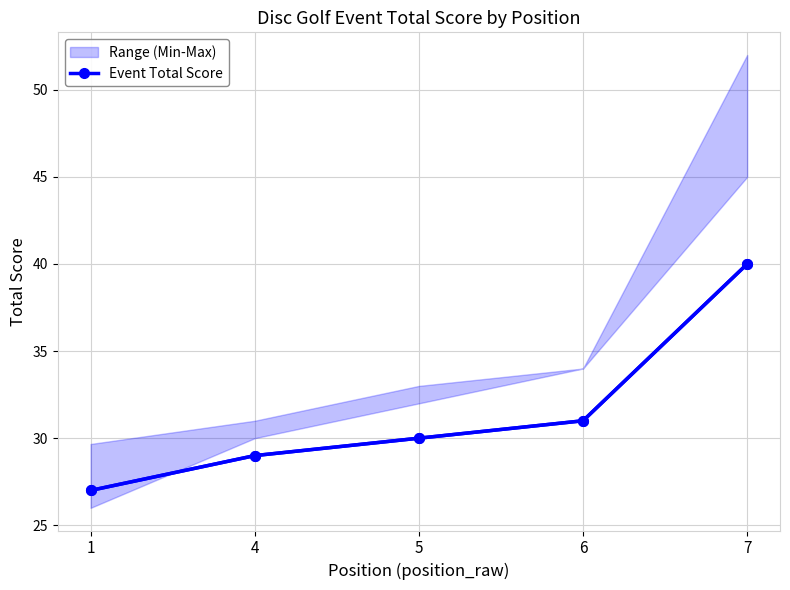

How many values in the Event Total Score series are below 30?

2